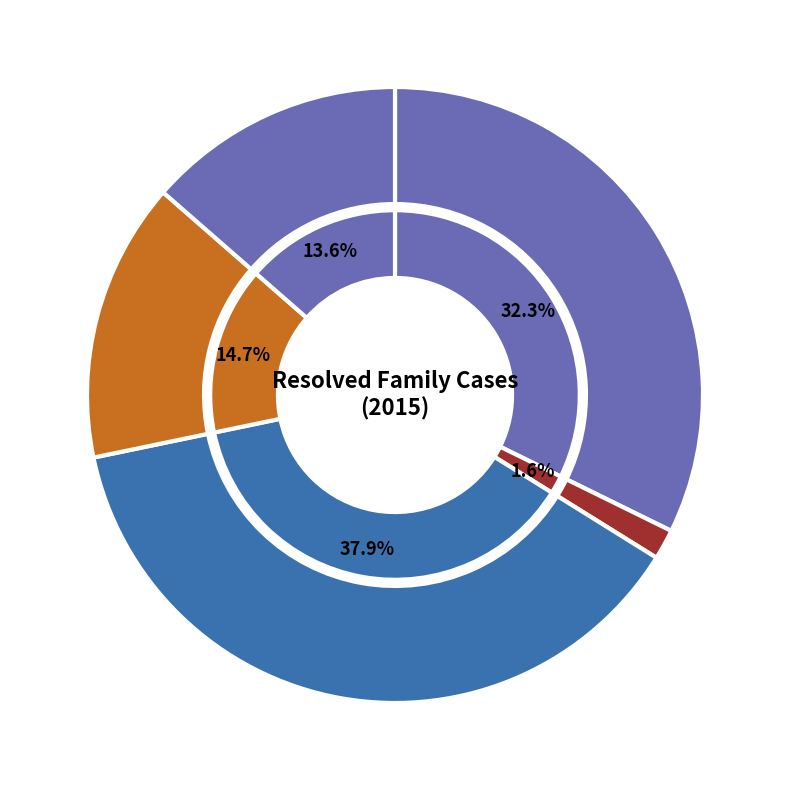

To the nearest percent, what is the average slice percentage?

20%